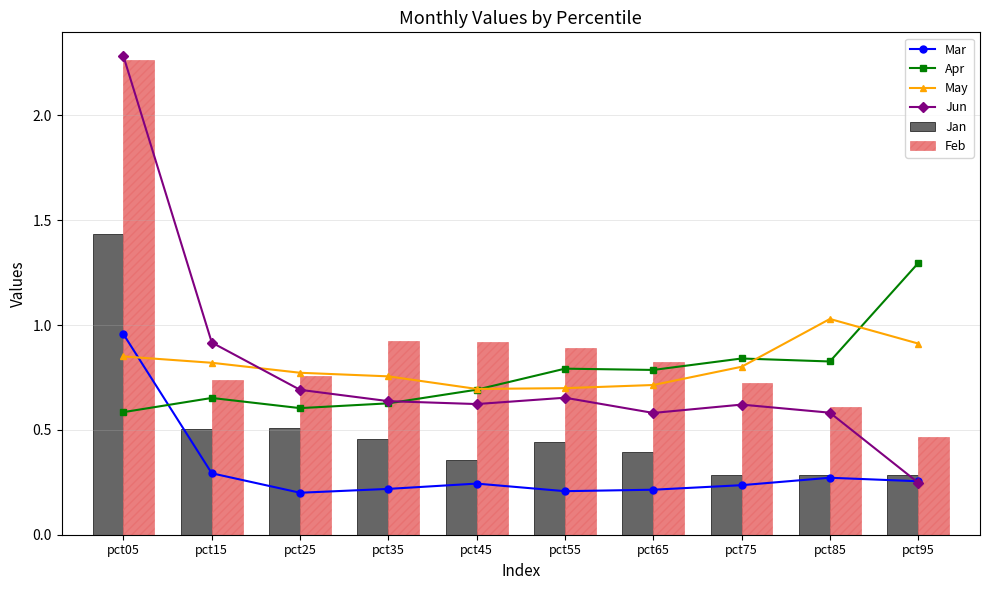

What is the highest value of the Jun series?

2.3